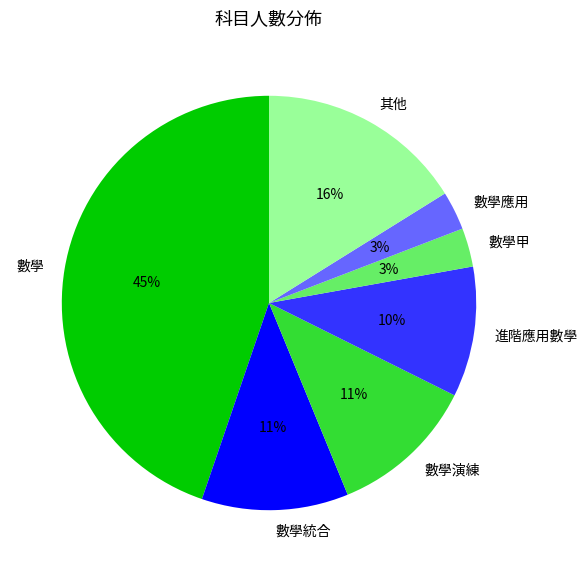

The 數學 slice represents 45% of the pie. True or false?

True